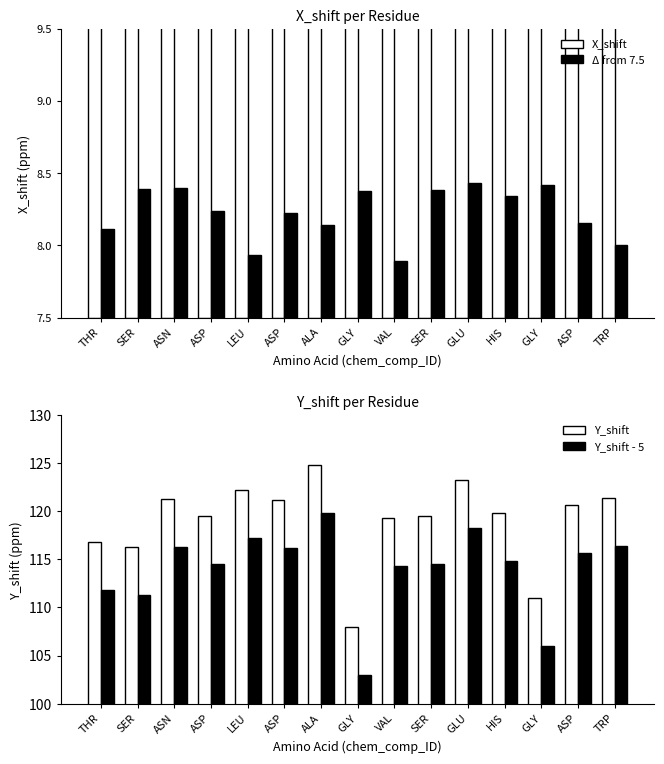

What is the spread (max minus min) of values at ALA?

124.1